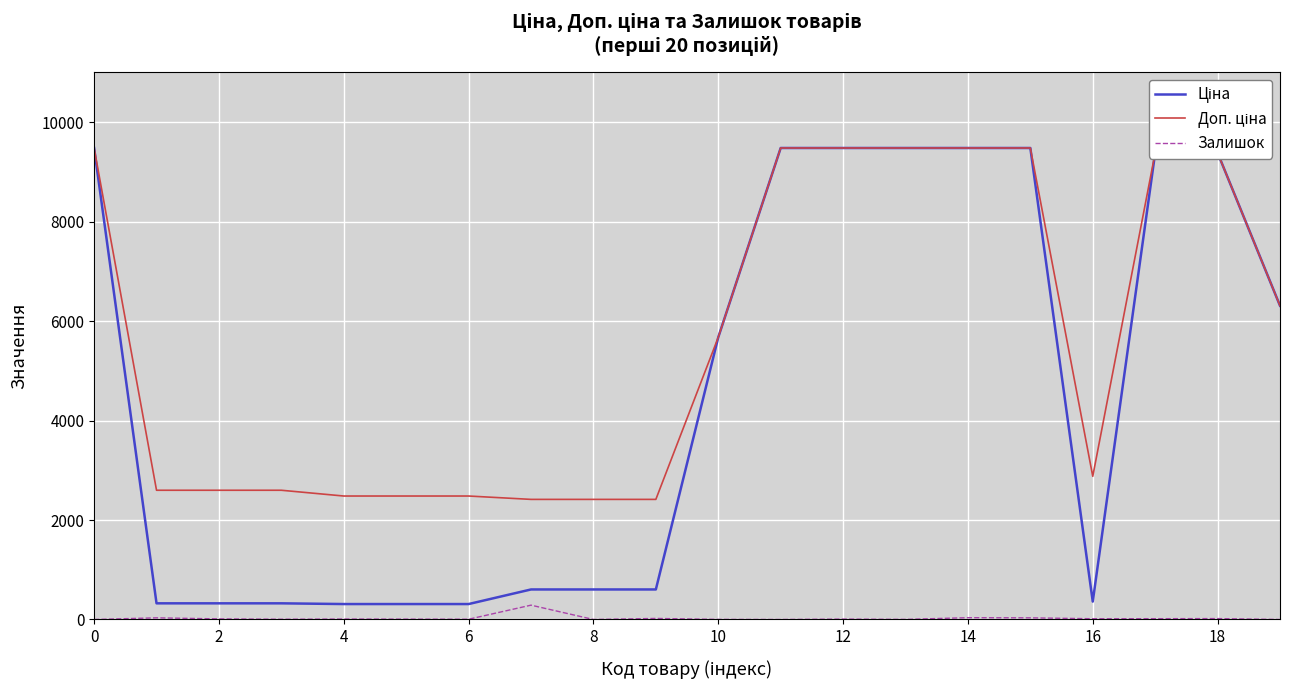

What is the greatest value displayed?

9480.1